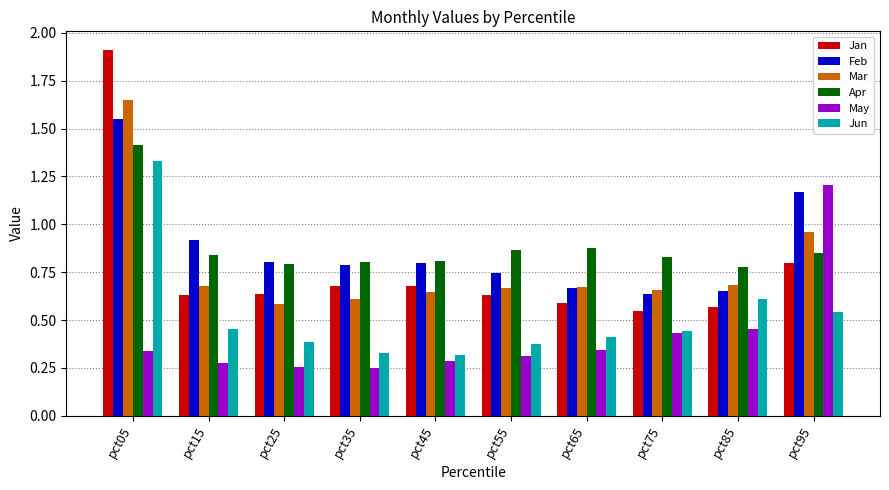

Which category has the highest value across all series?

pct05